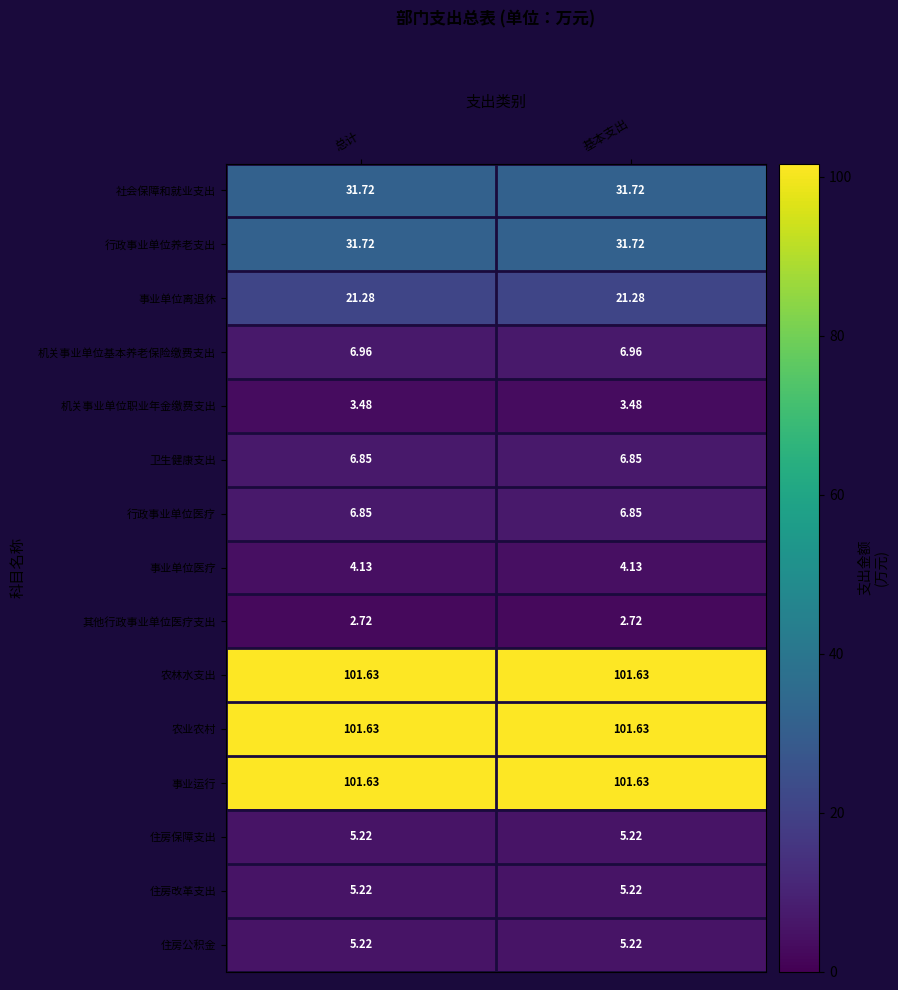

Is the value of 机关事业单位基本养老保险缴费支出 at 总计 greater than the value of 住房保障支出 at 基本支出?

Yes